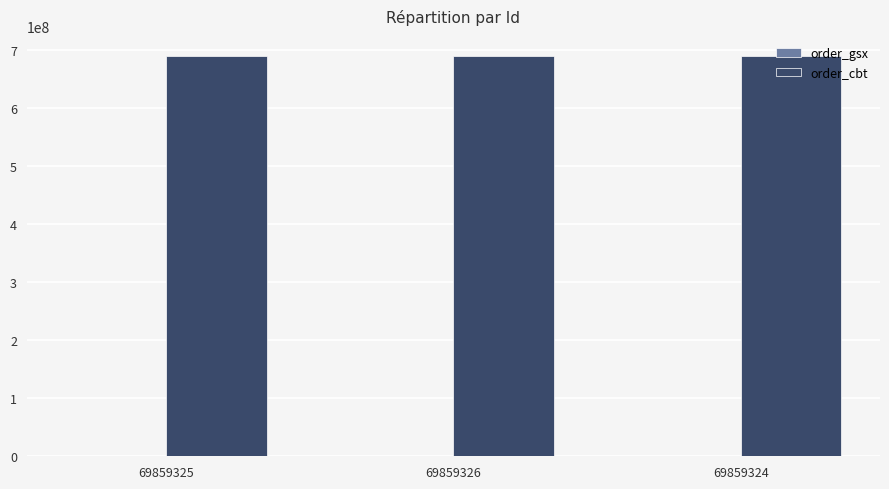

What is the maximum value for order_cbt?

690051484